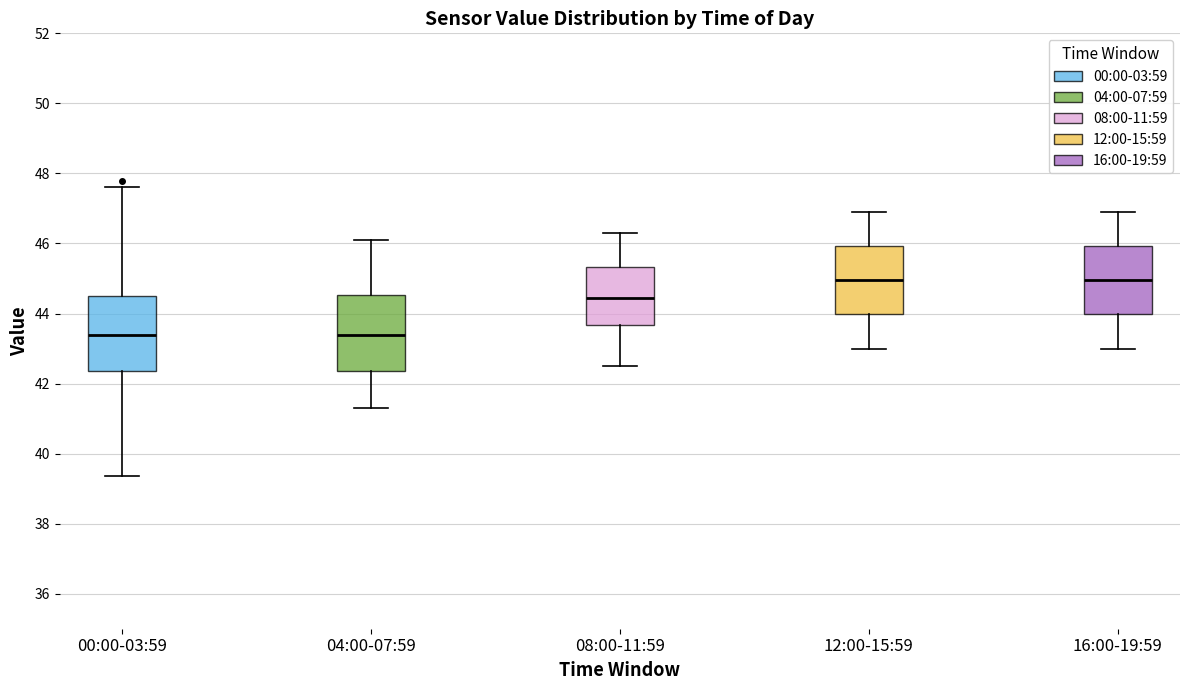

Reading left to right, read every box against the y-axis: the position of its median line, the range the box covers, and the ends of its whiskers. The values are not printed on the chart, so give them approximately, as read against the axis.

00:00-03:59: median 43.4, box 42.4 to 44.6, whiskers 39.4 to 47.6
04:00-07:59: median 43.4, box 42.4 to 44.6, whiskers 41.4 to 46.2
08:00-11:59: median 44.4, box 43.6 to 45.4, whiskers 42.6 to 46.4
12:00-15:59: median 45.0, box 44.0 to 46.0, whiskers 43.0 to 47.0
16:00-19:59: median 45.0, box 44.0 to 46.0, whiskers 43.0 to 47.0